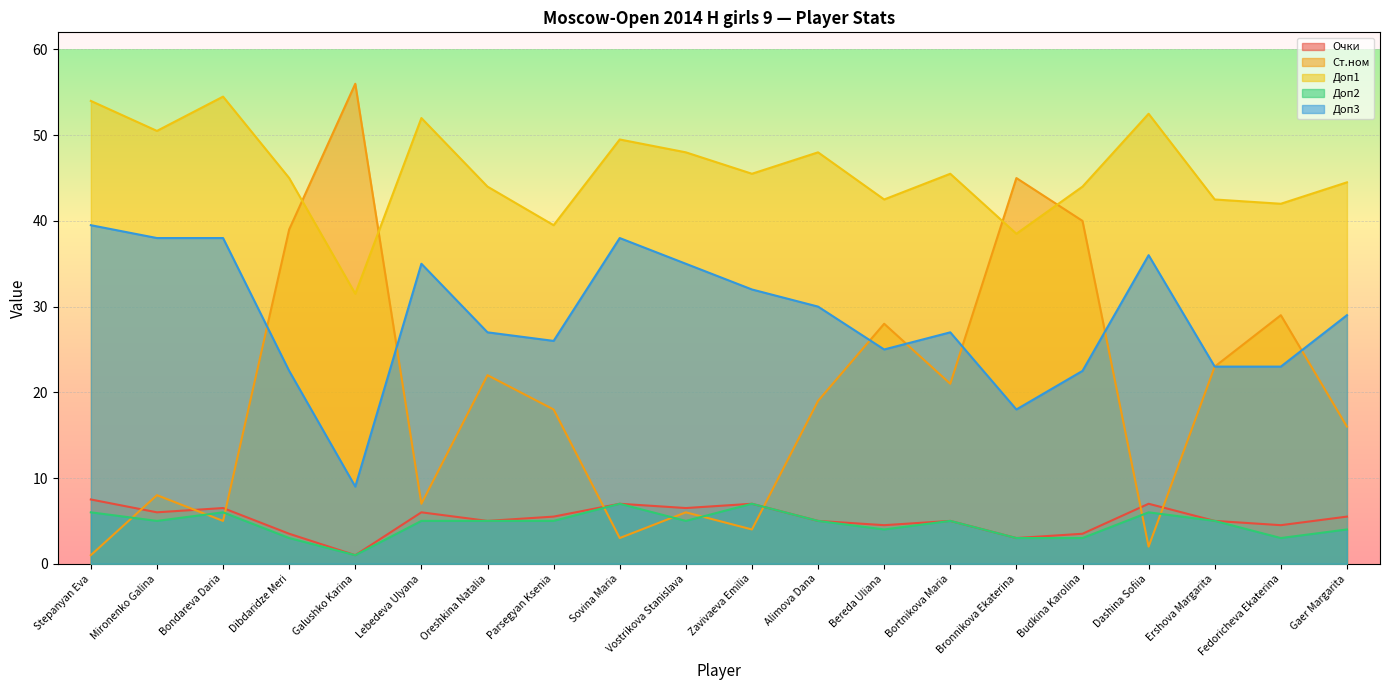

How many values in the Доп3 series exceed 29?

9